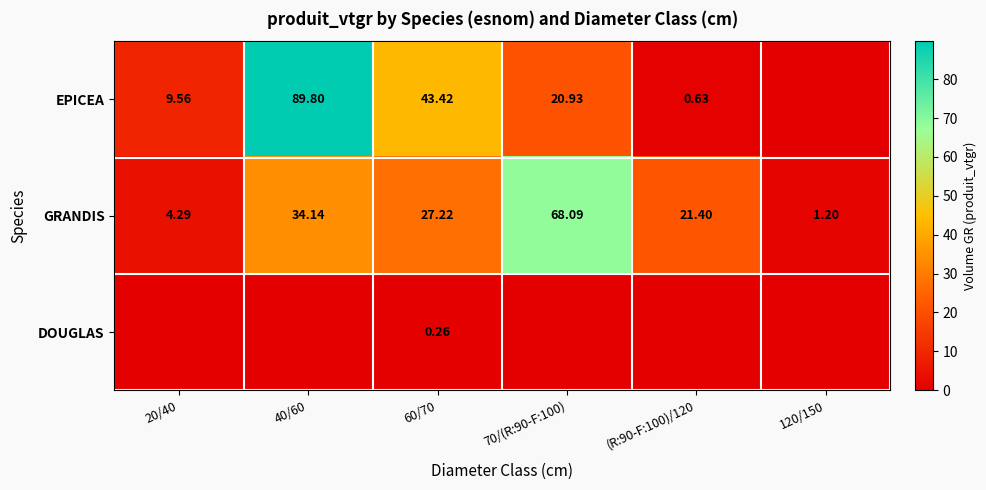

The value of EPICEA at (R:90-F:100)/120 is 0.4. True or false?

False